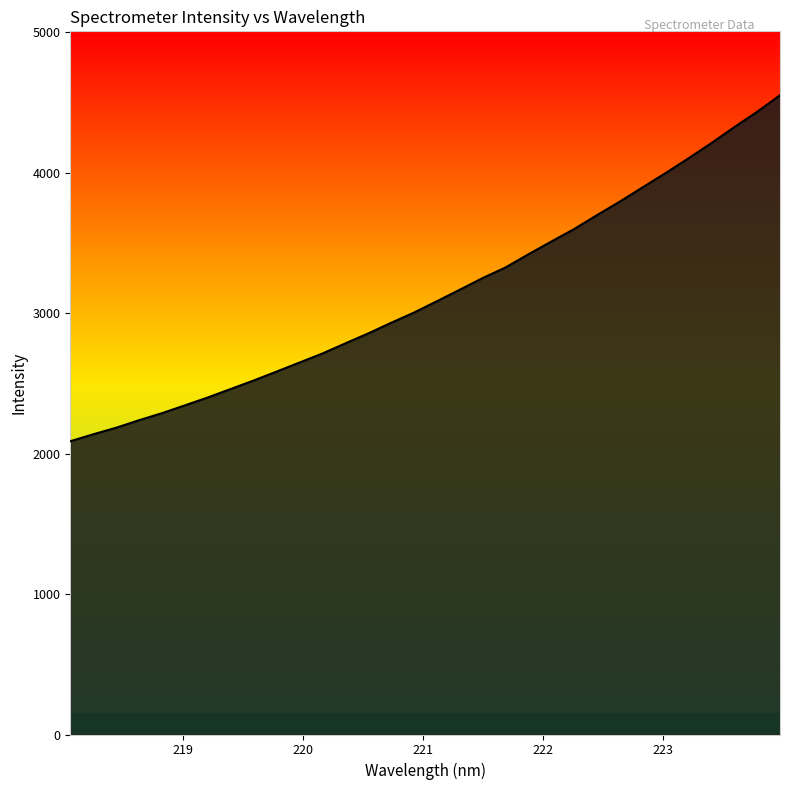

What is the greatest value displayed?

4551.5